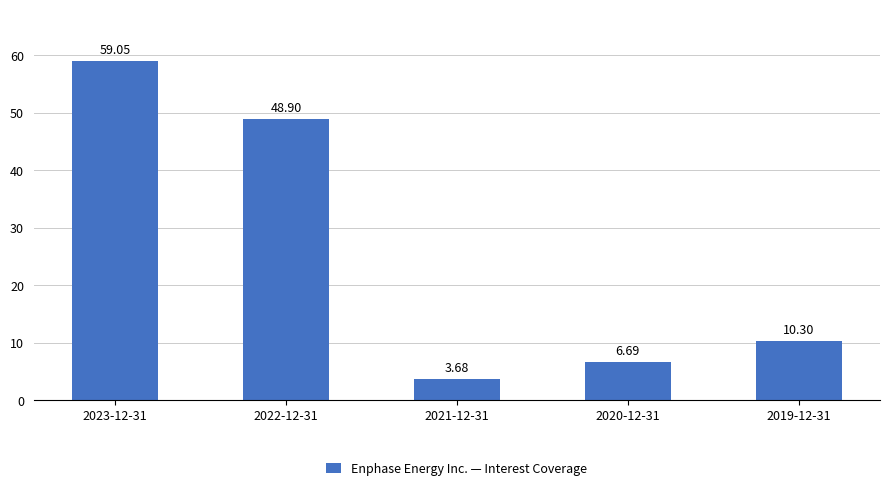

What is the difference between the maximum and minimum values?

55.4